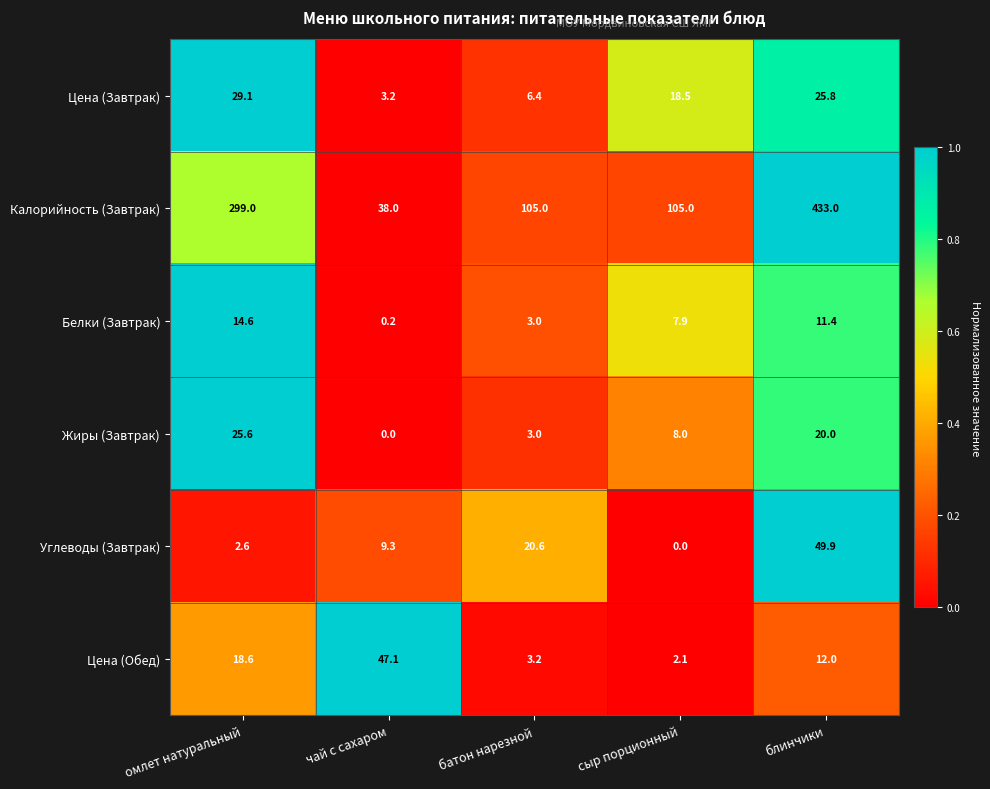

Rank the categories by Жиры (Завтрак) value from lowest to highest.

чай с сахаром, батон нарезной, сыр порционный, блинчики, омлет натуральный